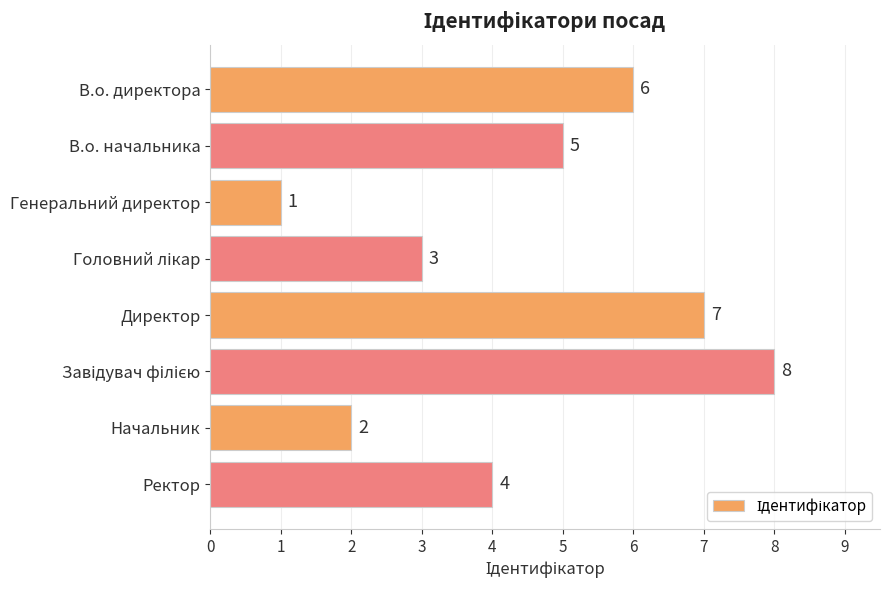

How many values are between 3 and 7?

5